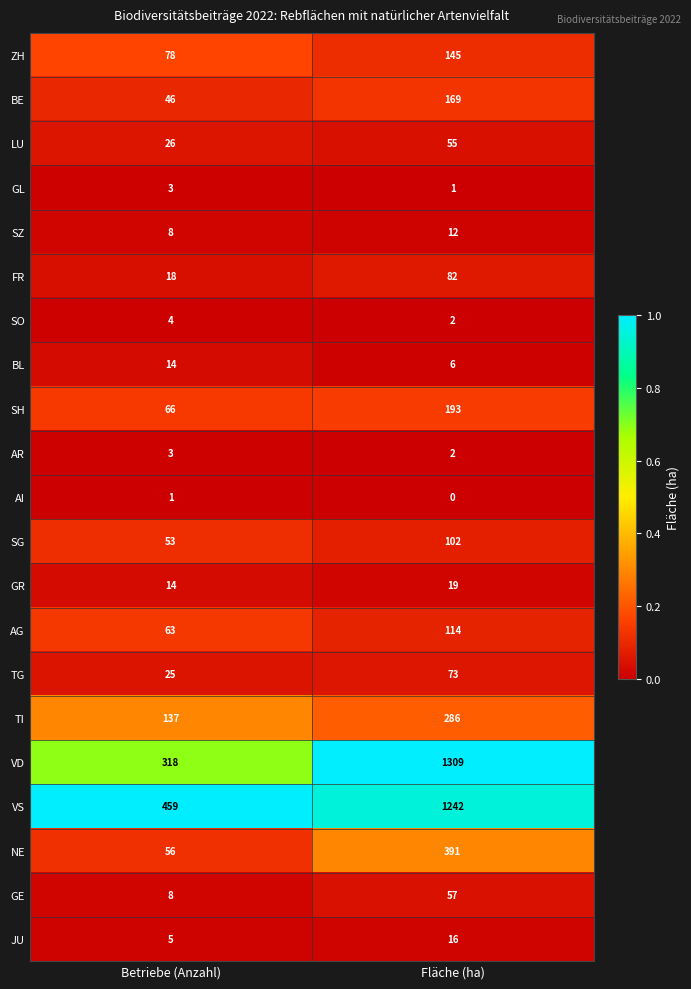

Which category has the highest value across all series?

Fläche (ha)